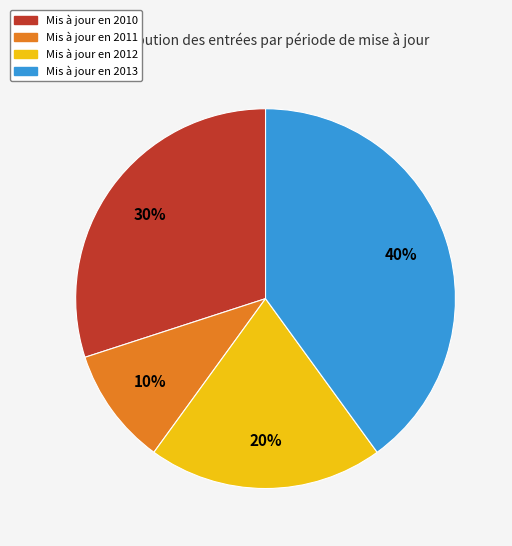

Is there any slice that represents more than half of the pie?

No